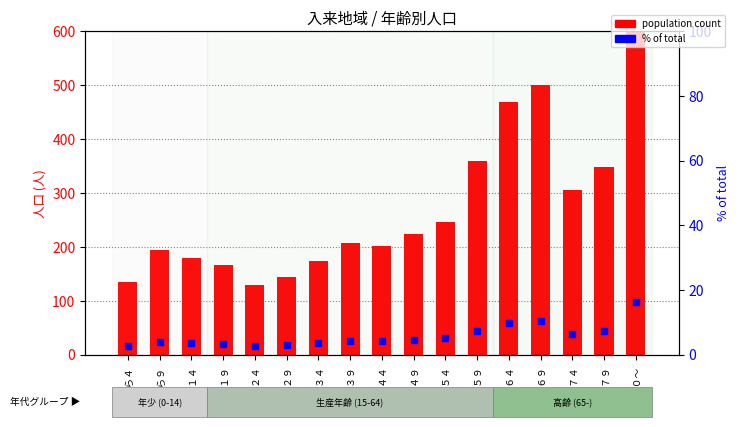

What is the difference between the second highest and second lowest values in the population count series?

365.0